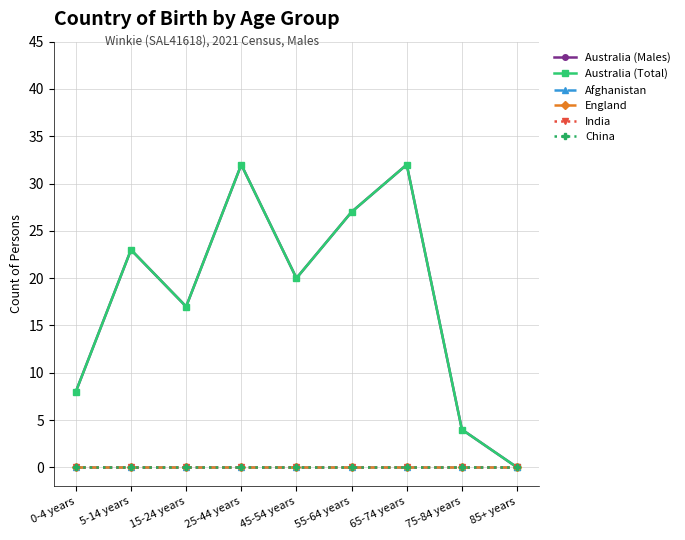

How many values in the Australia (Total) series are below 20?

4